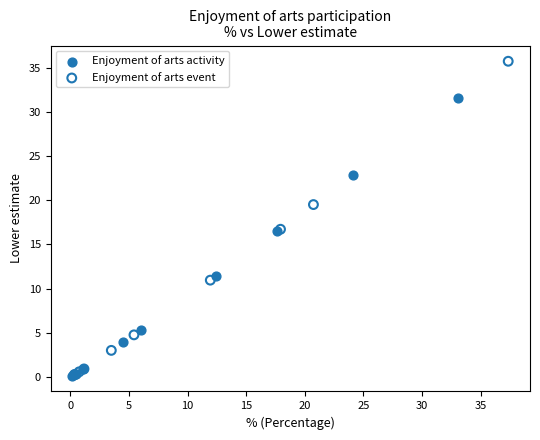

Which series has the largest Y range (max minus min)?

Enjoyment of arts event